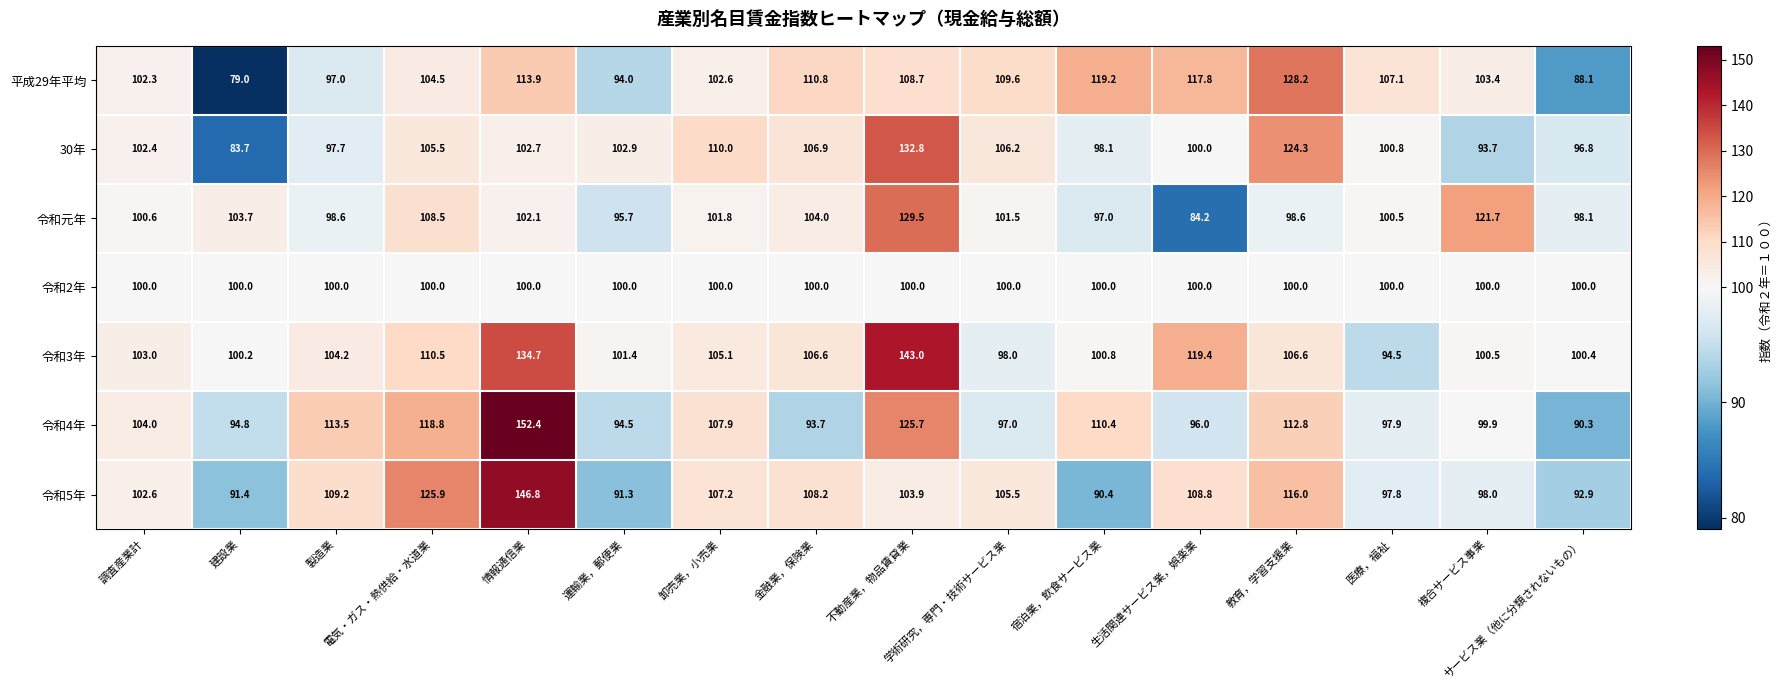

What is the maximum value for 令和3年?

143.0